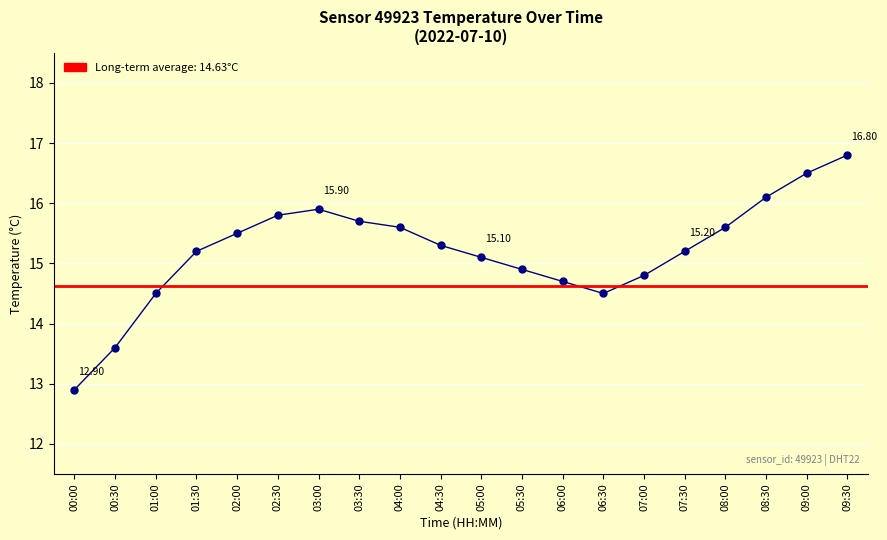

List the labels in order of value, smallest first.

00:00, 00:30, 01:00, 06:30, 06:00, 07:00, 05:30, 05:00, 01:30, 07:30, 04:30, 02:00, 04:00, 08:00, 03:30, 02:30, 03:00, 08:30, 09:00, 09:30